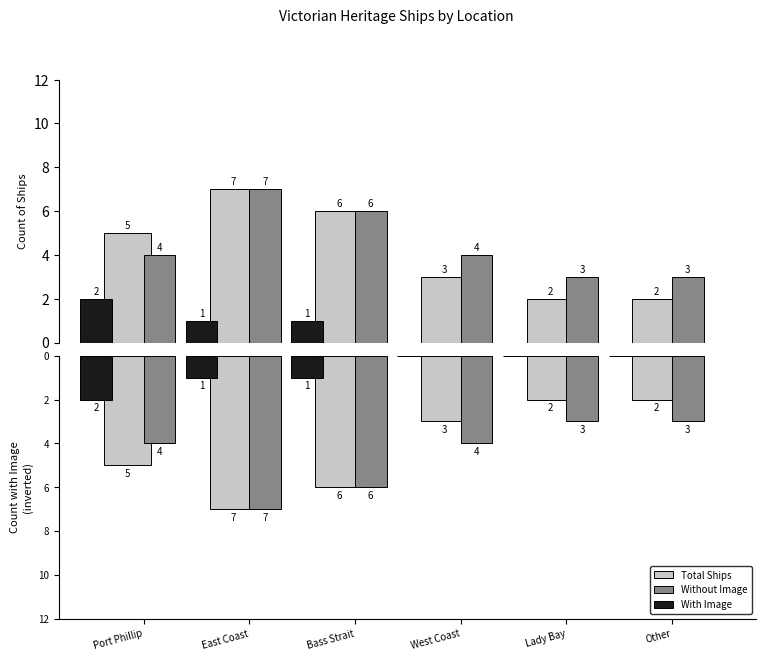

What is the difference between the Total Ships values at Lady Bay and East Coast?

5